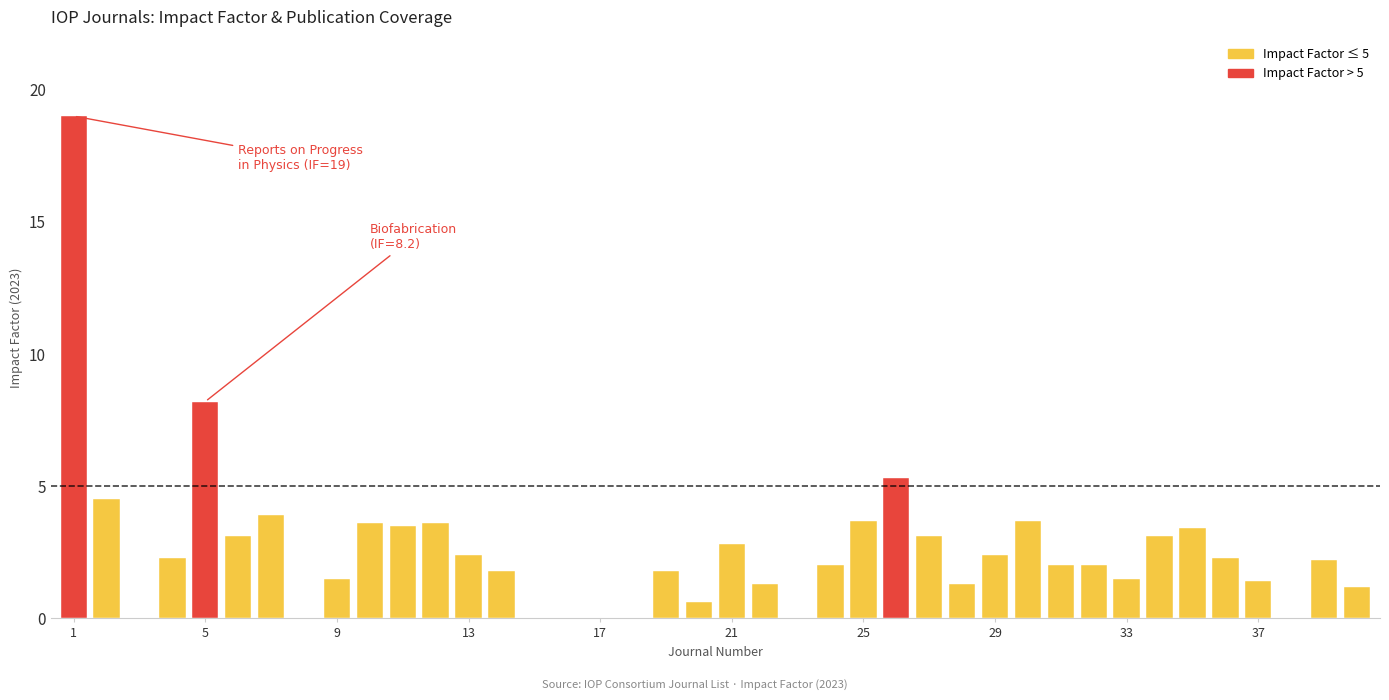

What is the sum of all values?

104.5